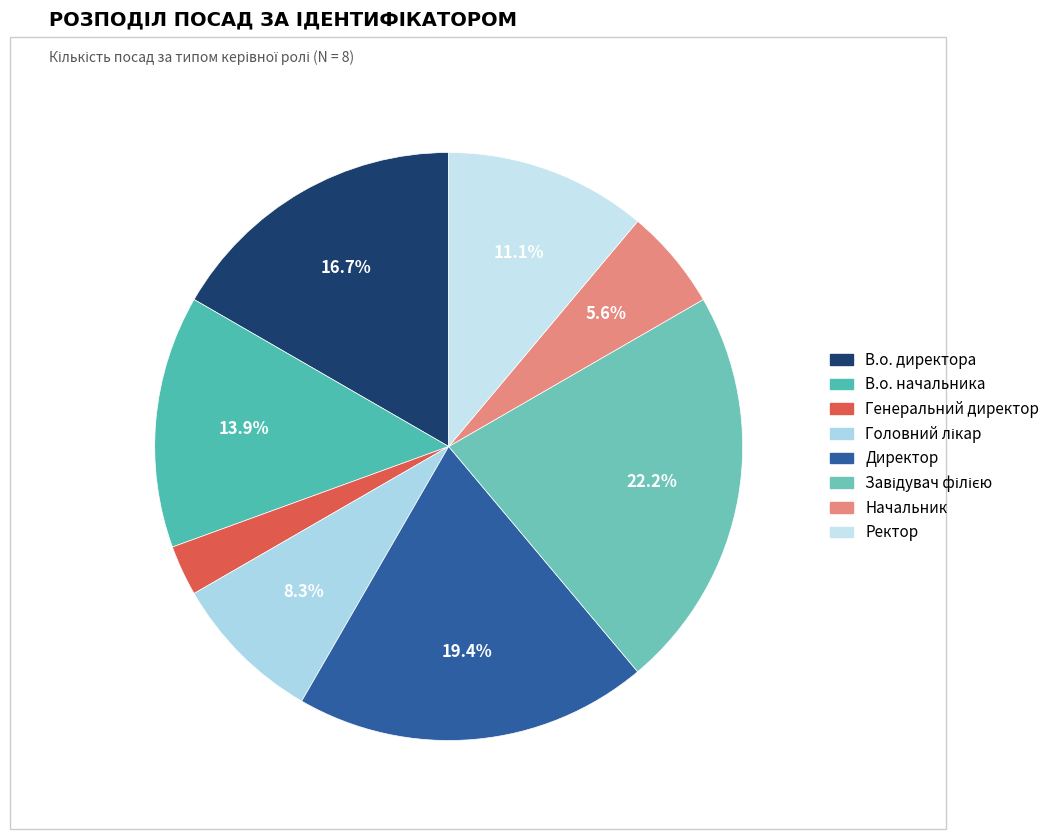

To the nearest percent, what portion does В.о. начальника represent?

14%